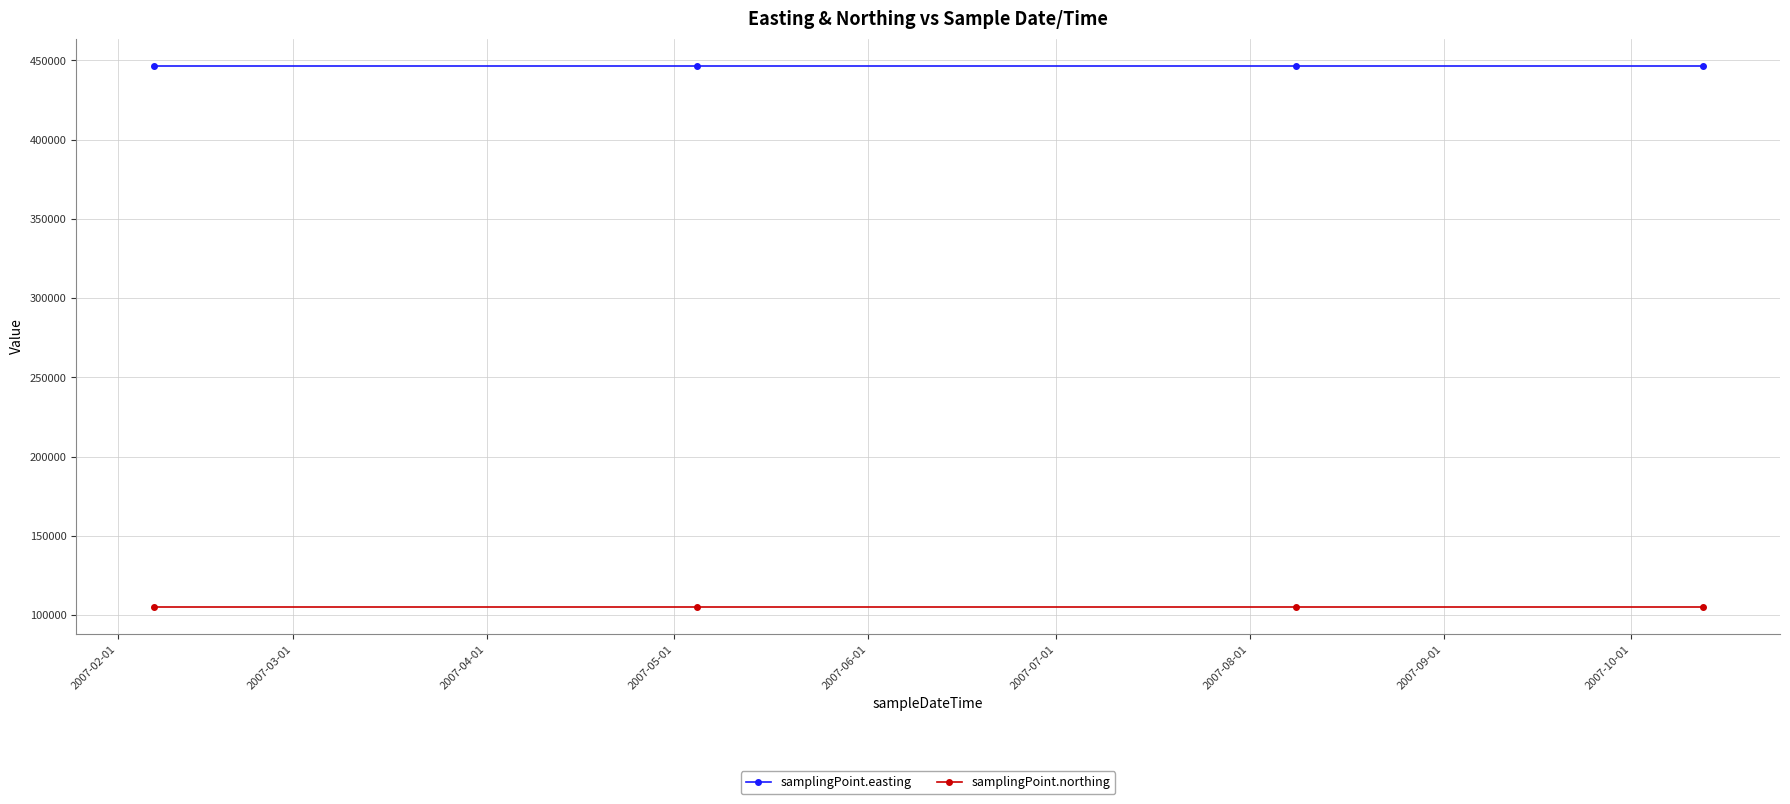

What are all the series names shown in the legend?

samplingPoint.easting, samplingPoint.northing